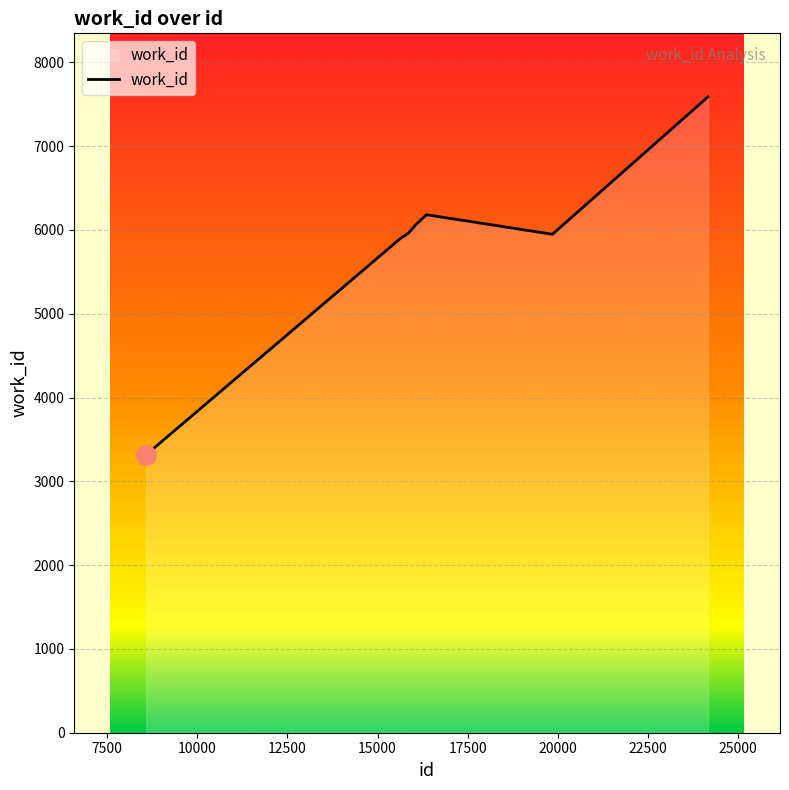

What is the minimum value shown in the chart?

3319